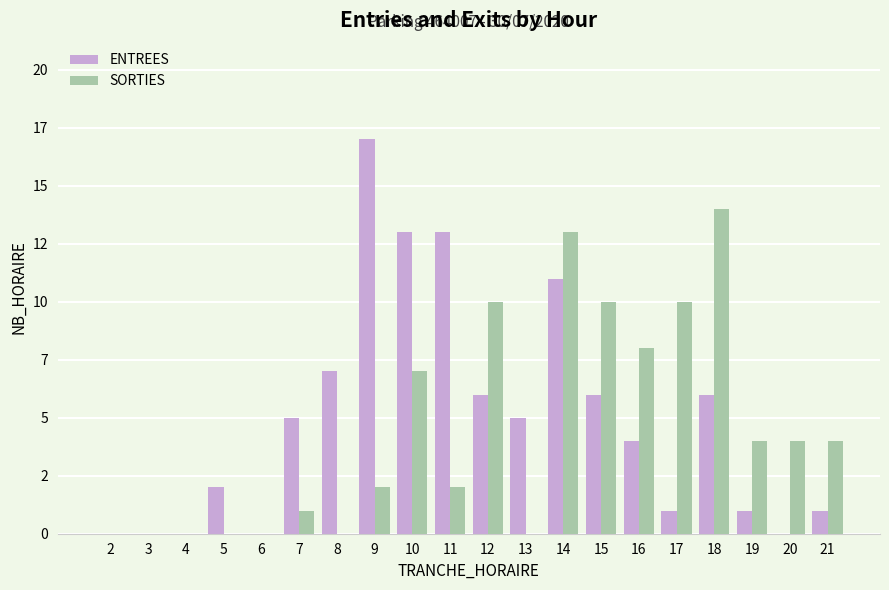

Are the bars grouped side by side (vs. stacked)?

Yes